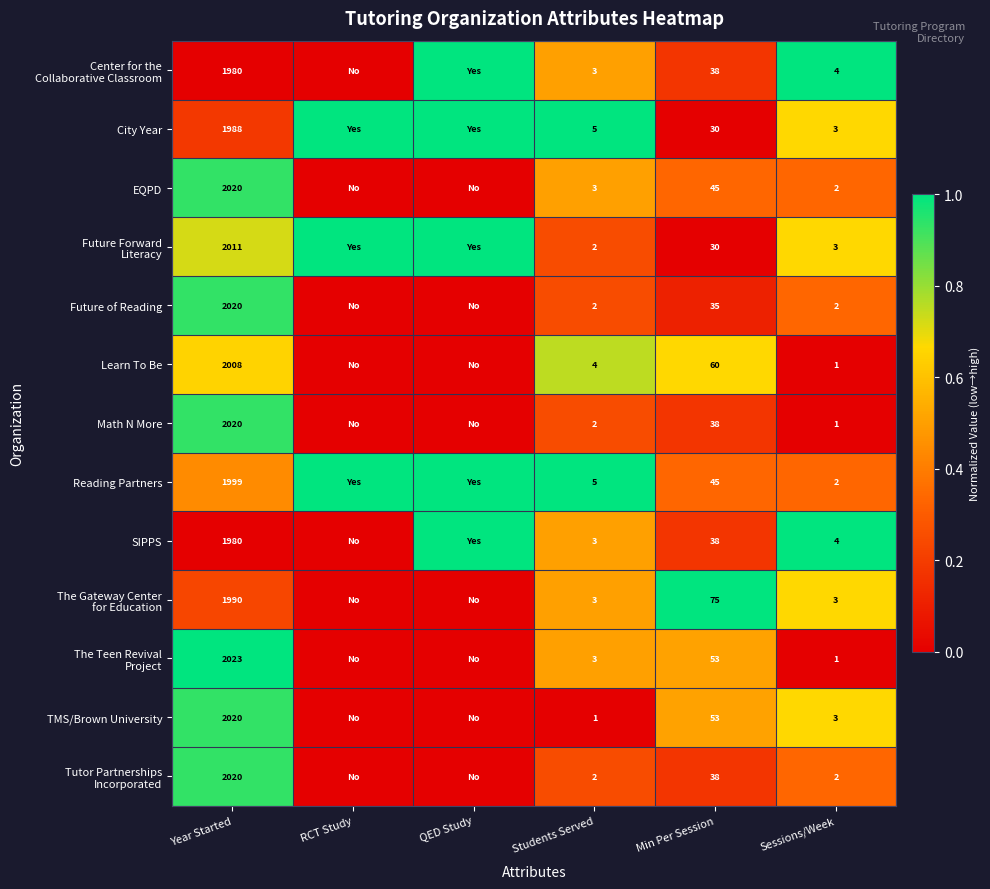

Is it true that SIPPS equals 3 at Students Served?

True